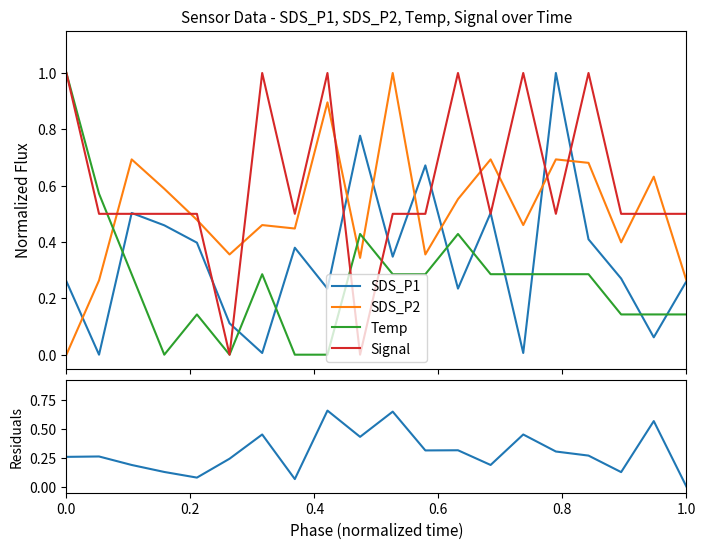

Which series ends up on top after the final intersection of Temp and SDS_P1?

SDS_P1